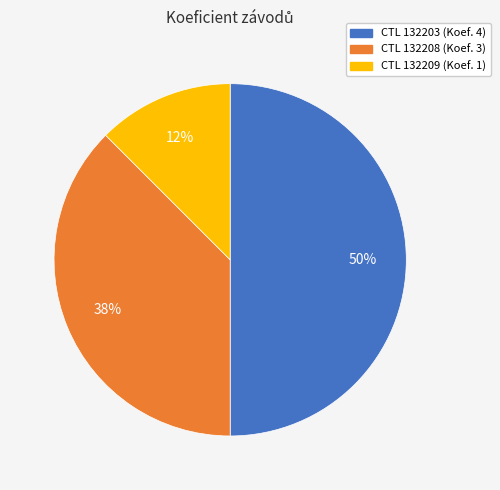

To the nearest percent, what is the average slice percentage?

33%